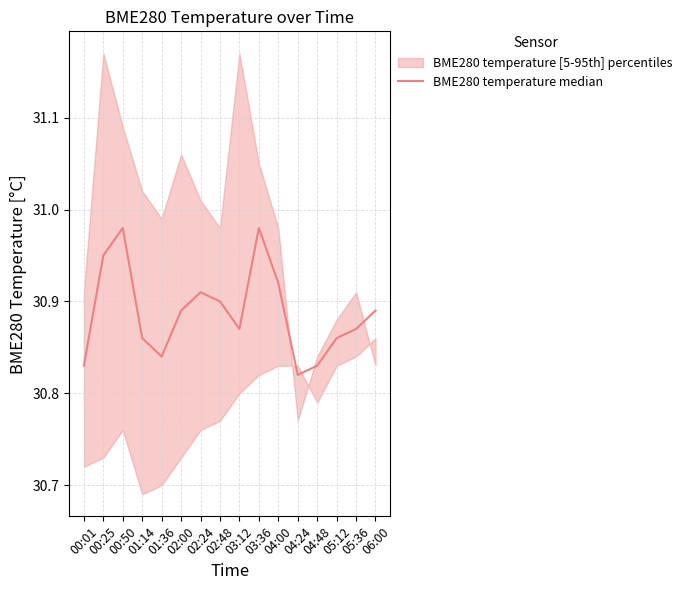

What is the average value?

30.9